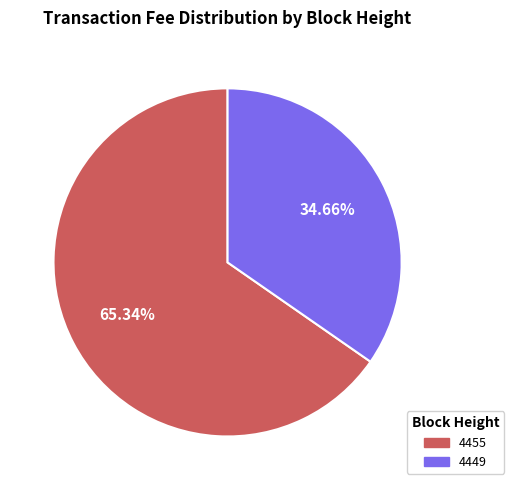

Approximately how many times larger is the value at 4455 compared to 4449?

1.9